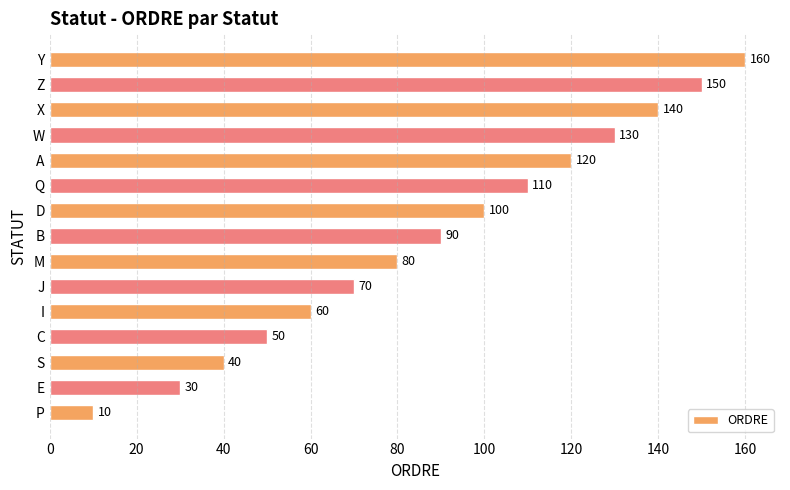

Reading bottom to top, list all the values displayed in this chart.

P=10	E=30	S=40	C=50	I=60	J=70	M=80	B=90	D=100	Q=110	A=120	W=130	X=140	Z=150	Y=160